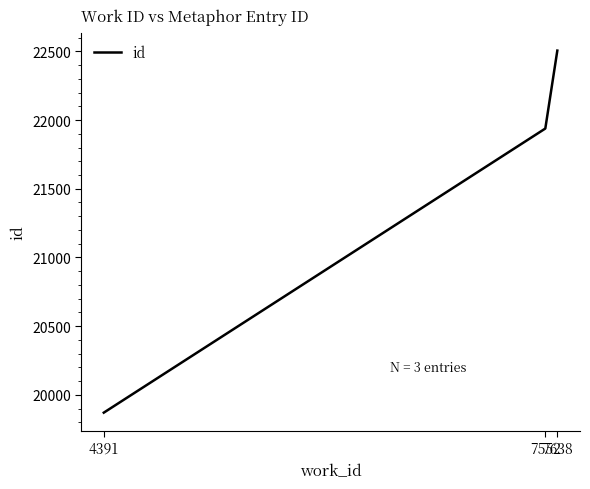

The chart shows a value of 34028 at 4391. True or false?

False